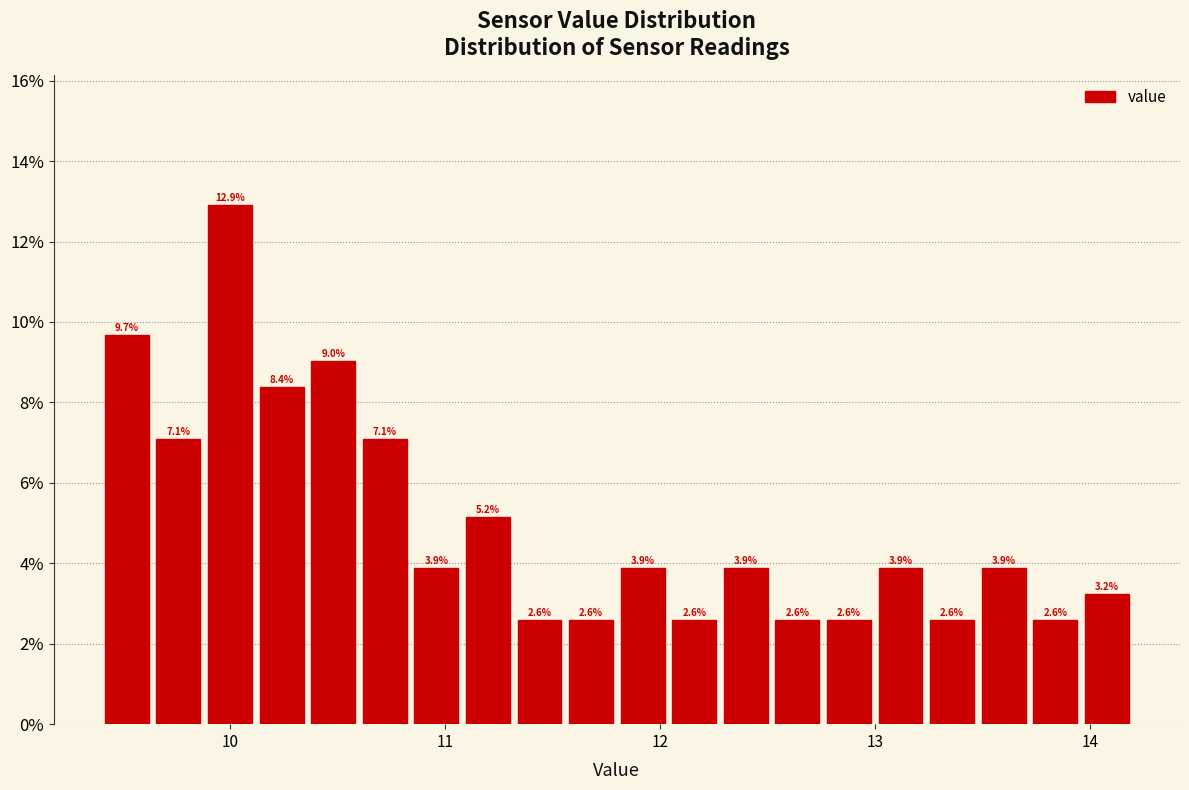

Read against the x-axis, roughly where is the centre of the tallest bar?

10.0